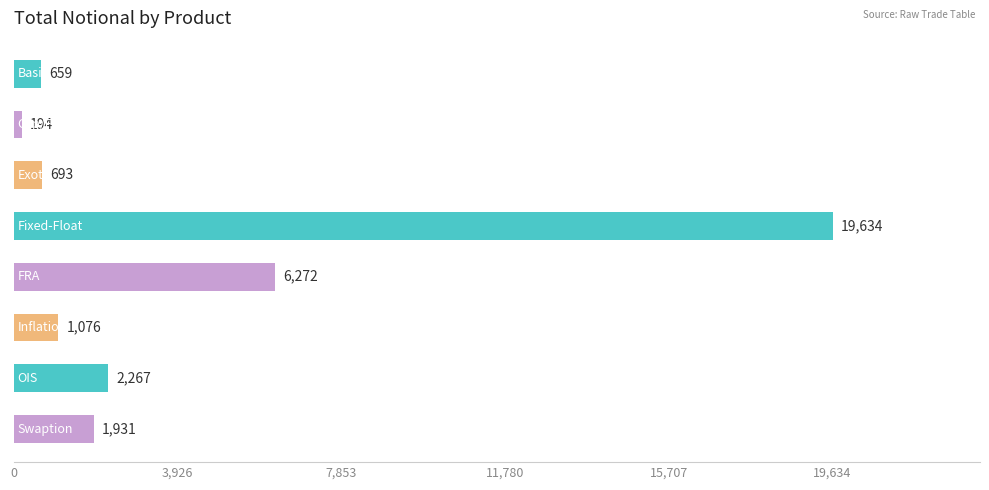

What is the difference between the maximum and second lowest values?

18975